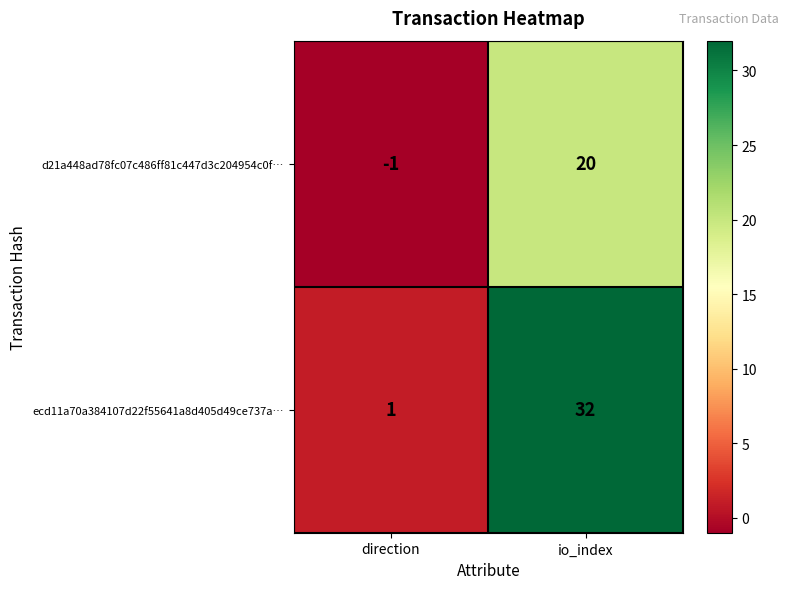

Reading left to right, transcribe all the data shown in this chart.

d21a448ad78fc07c486ff81c447d3c204954c0f…: -1	20
ecd11a70a384107d22f55641a8d405d49ce737a…: 1	32